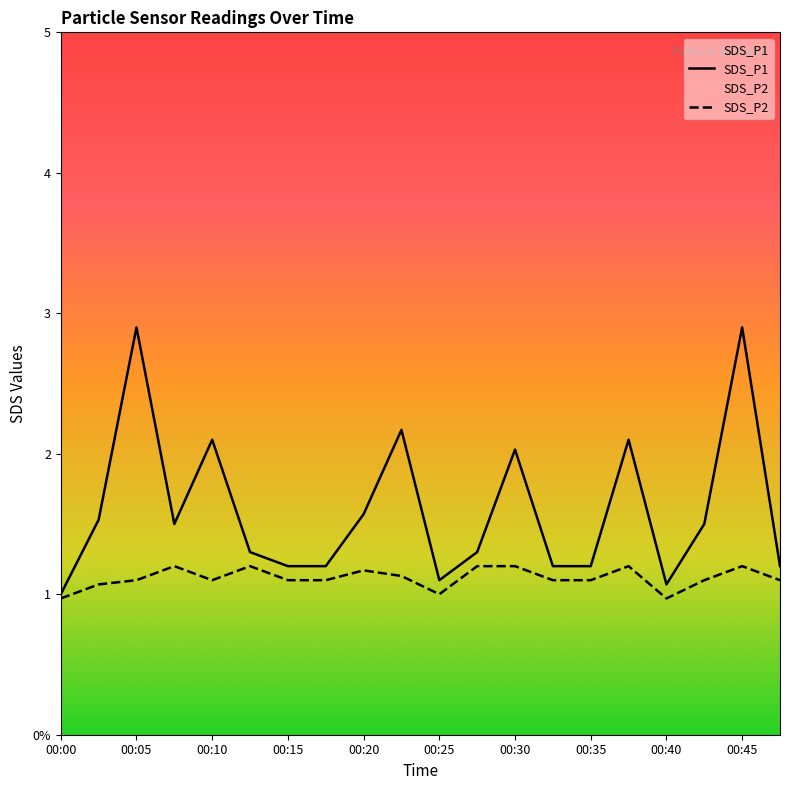

True or false: SDS_P2 has more than 0 points higher than both neighbors.

True